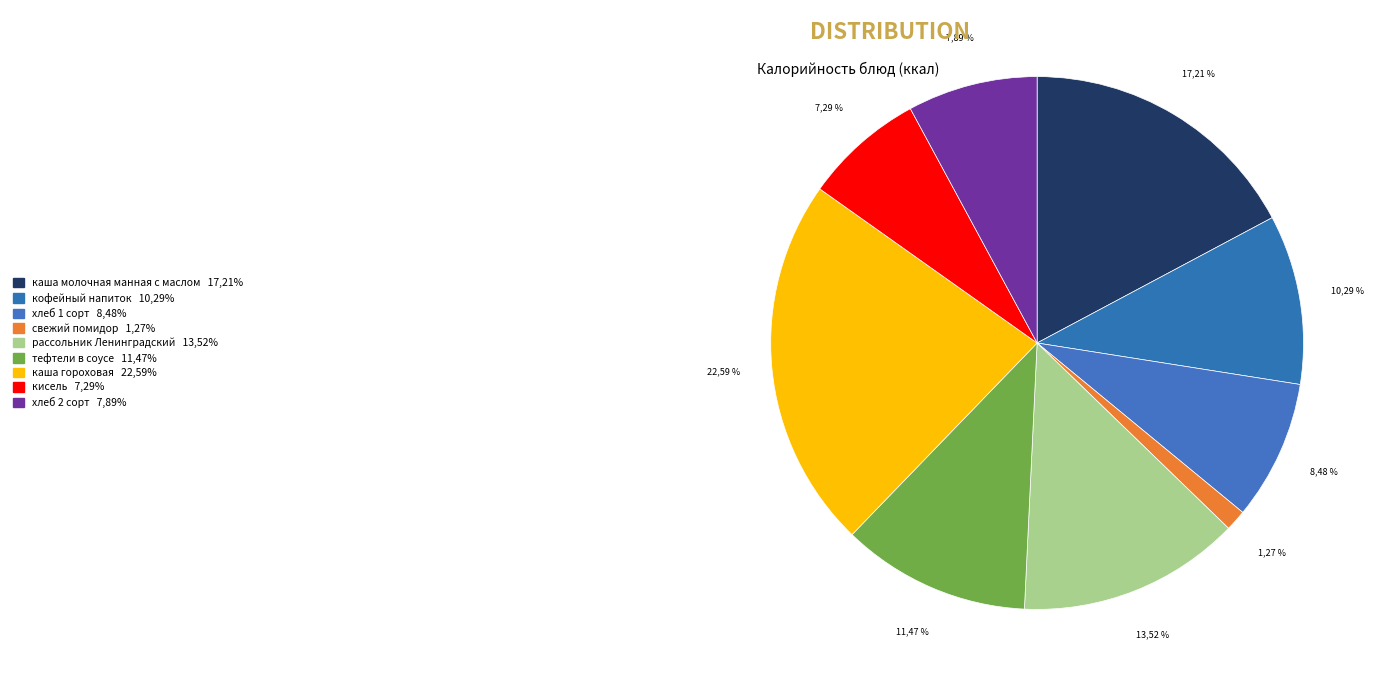

True or false: хлеб 1 сорт accounts for 1% of the total.

False